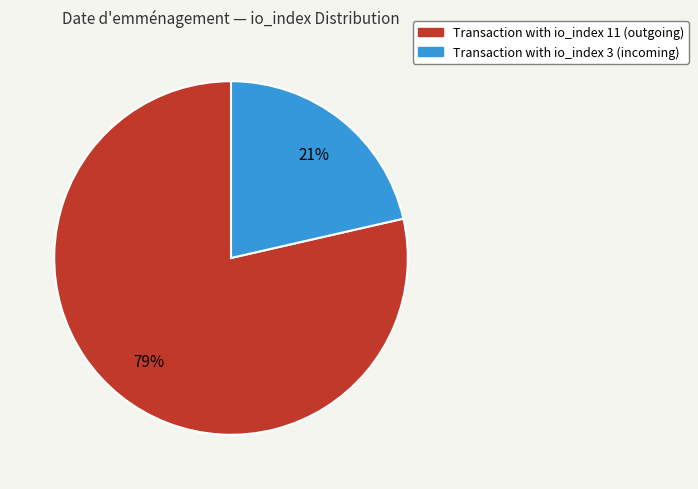

To the nearest percent, what is the average slice percentage?

50%